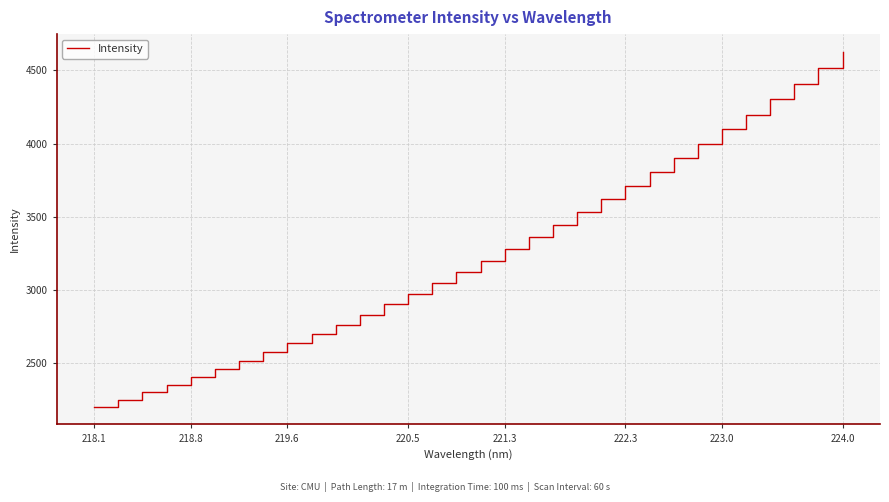

What is the maximum value shown in the chart?

4626.5